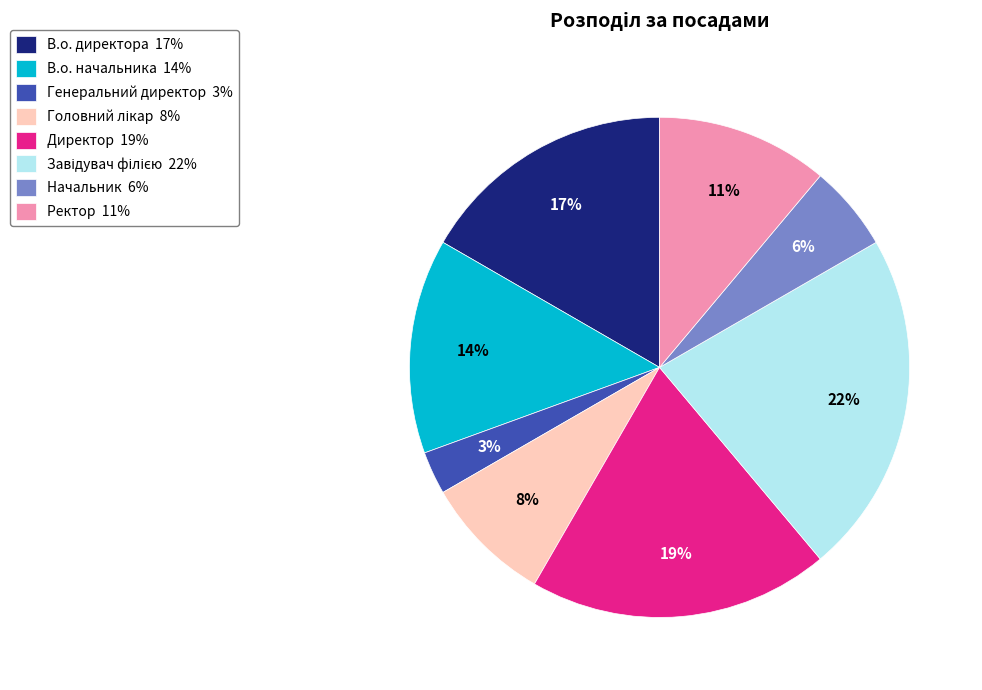

Approximately how many times larger is the value at Генеральний директор compared to В.о. начальника?

0.2